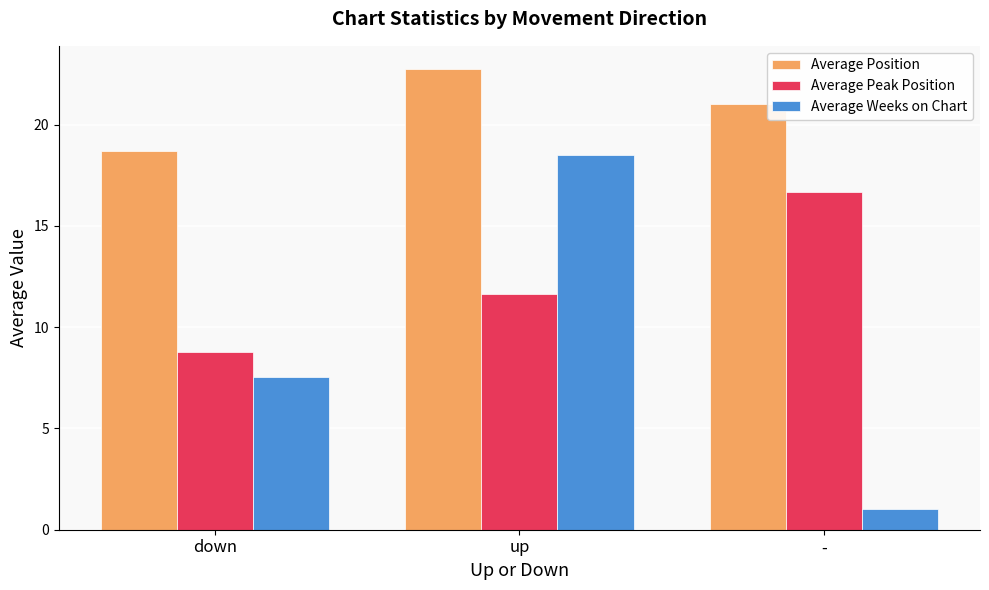

Reading left to right, extract all data points from this chart.

Average Position: down=18.7	up=22.8	-=21.0
Average Peak Position: down=8.8	up=11.6	-=16.7
Average Weeks on Chart: down=7.5	up=18.5	-=1.0